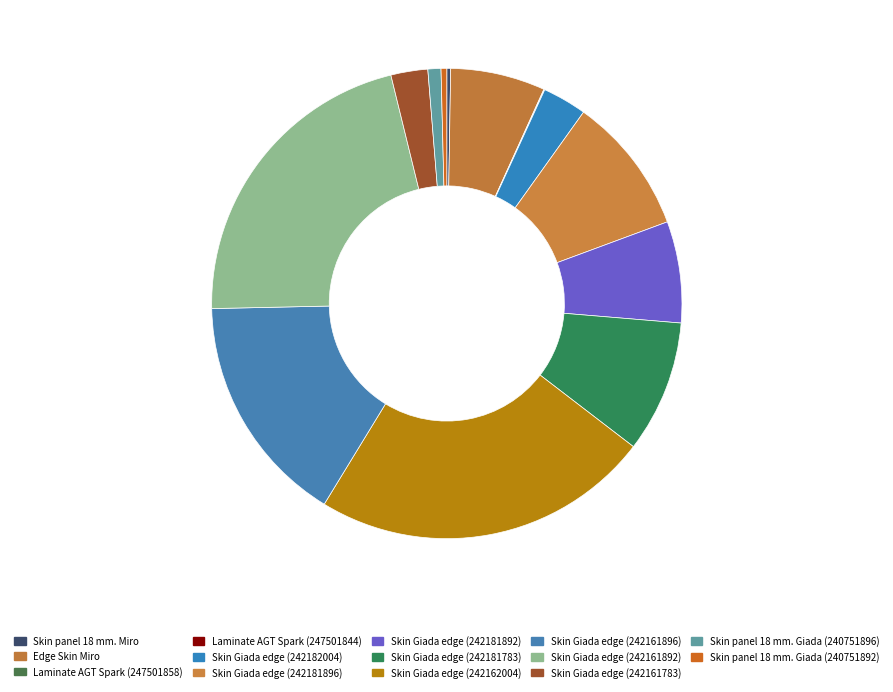

What percentage do Skin Giada edge (242161896) and Skin Giada edge (242181892) together represent?

22.9%